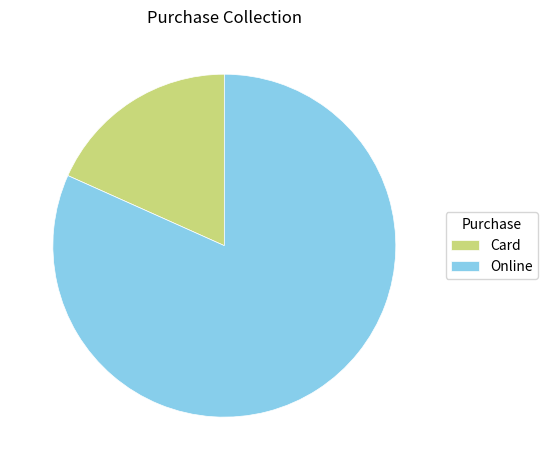

Rank the categories by value from highest to lowest.

Online, Card